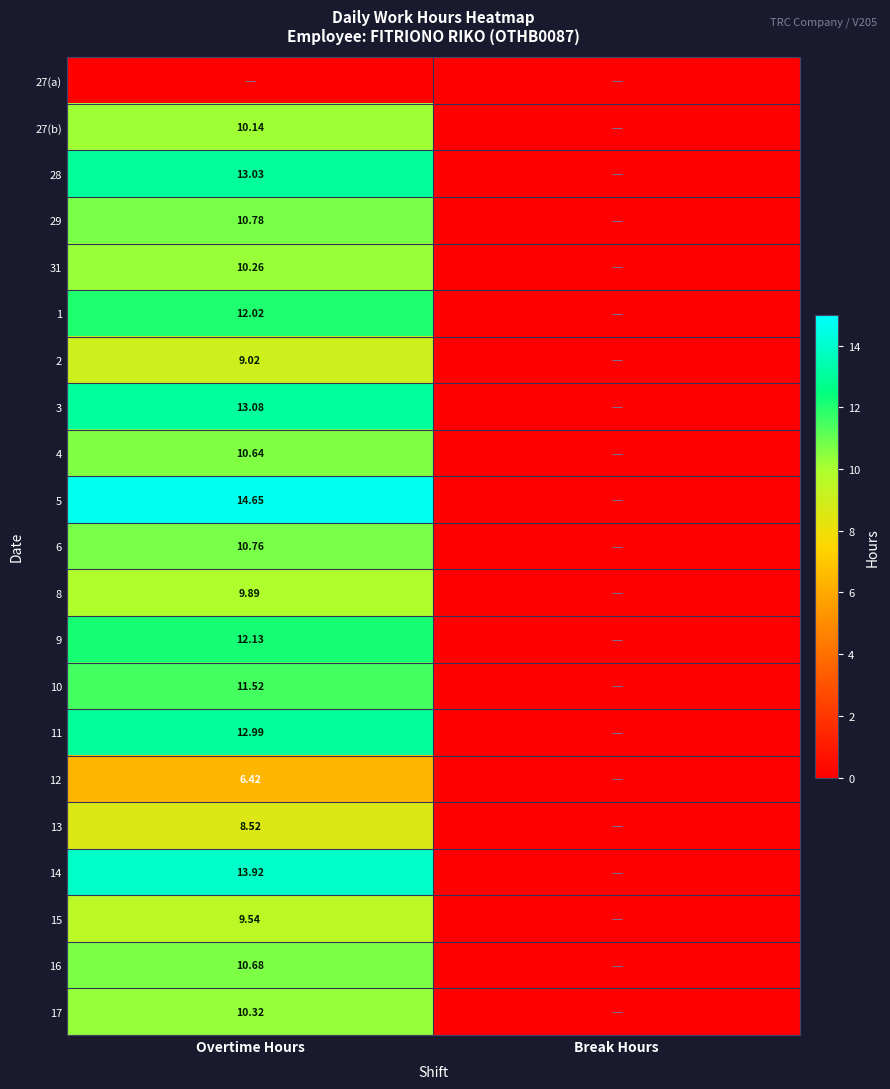

List the labels in order of 16 value, smallest first.

Break Hours, Overtime Hours